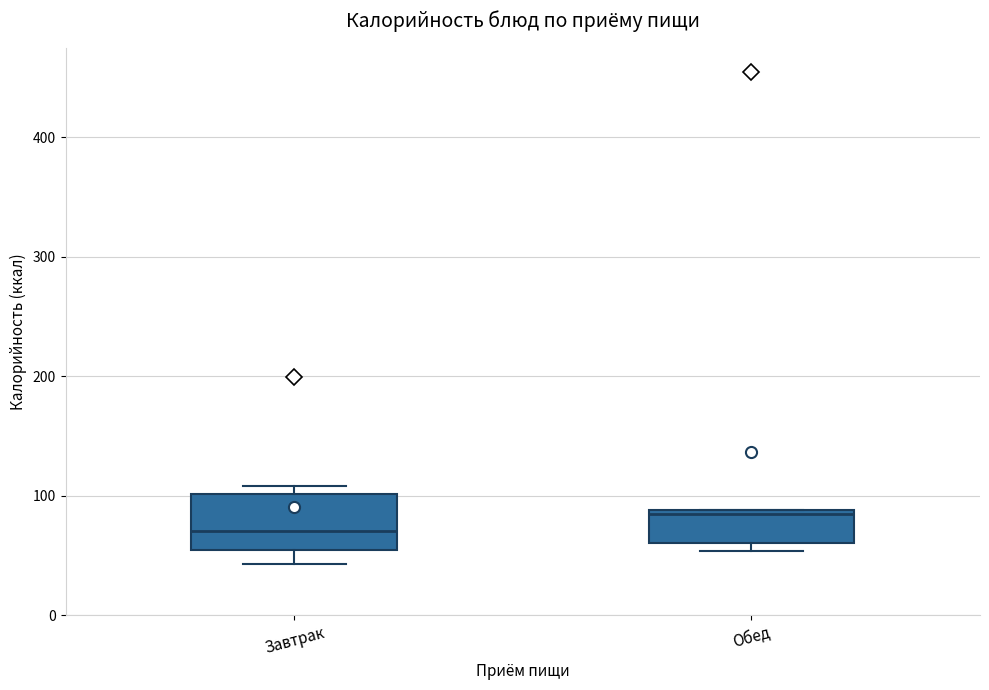

Which box has the lowest median line?

Завтрак